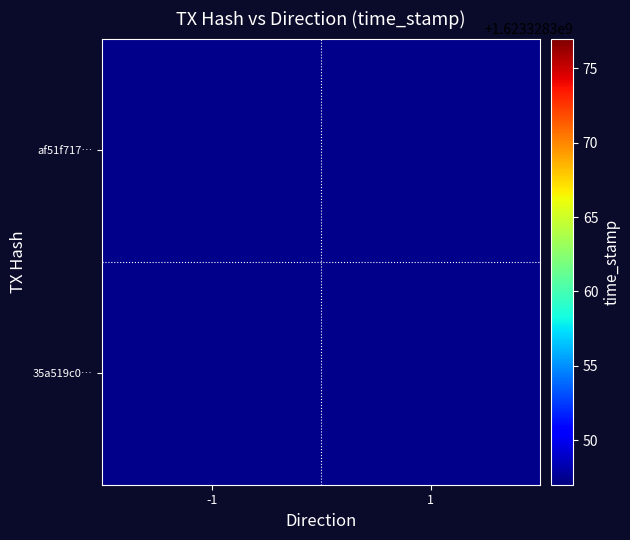

How many data points does each series have?

2